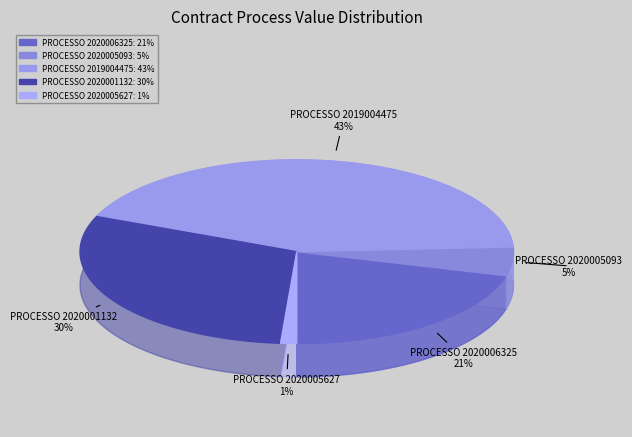

Which category has the biggest portion of the pie?

PROCESSO 2019004475